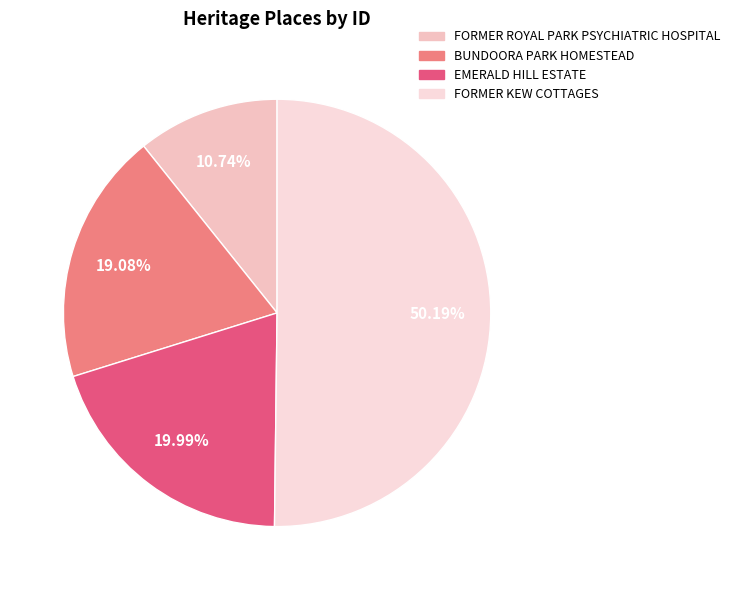

The FORMER KEW COTTAGES slice represents 50% of the pie. True or false?

True